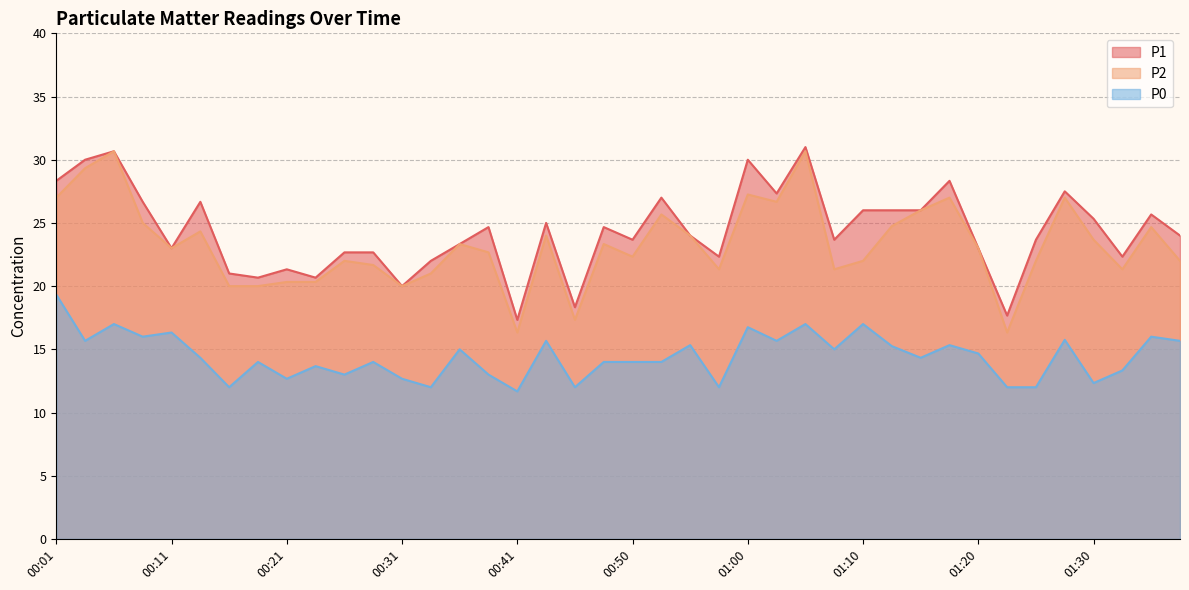

Count the number of data series in this chart.

3